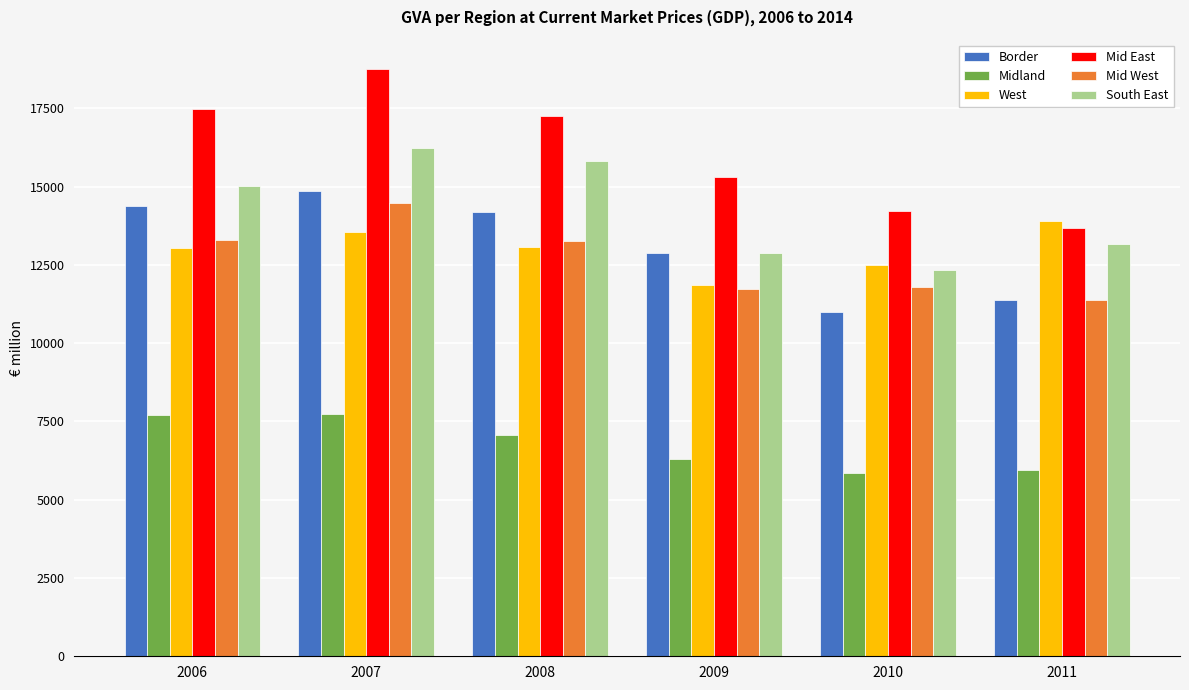

What is the maximum value shown in the chart?

18756.0